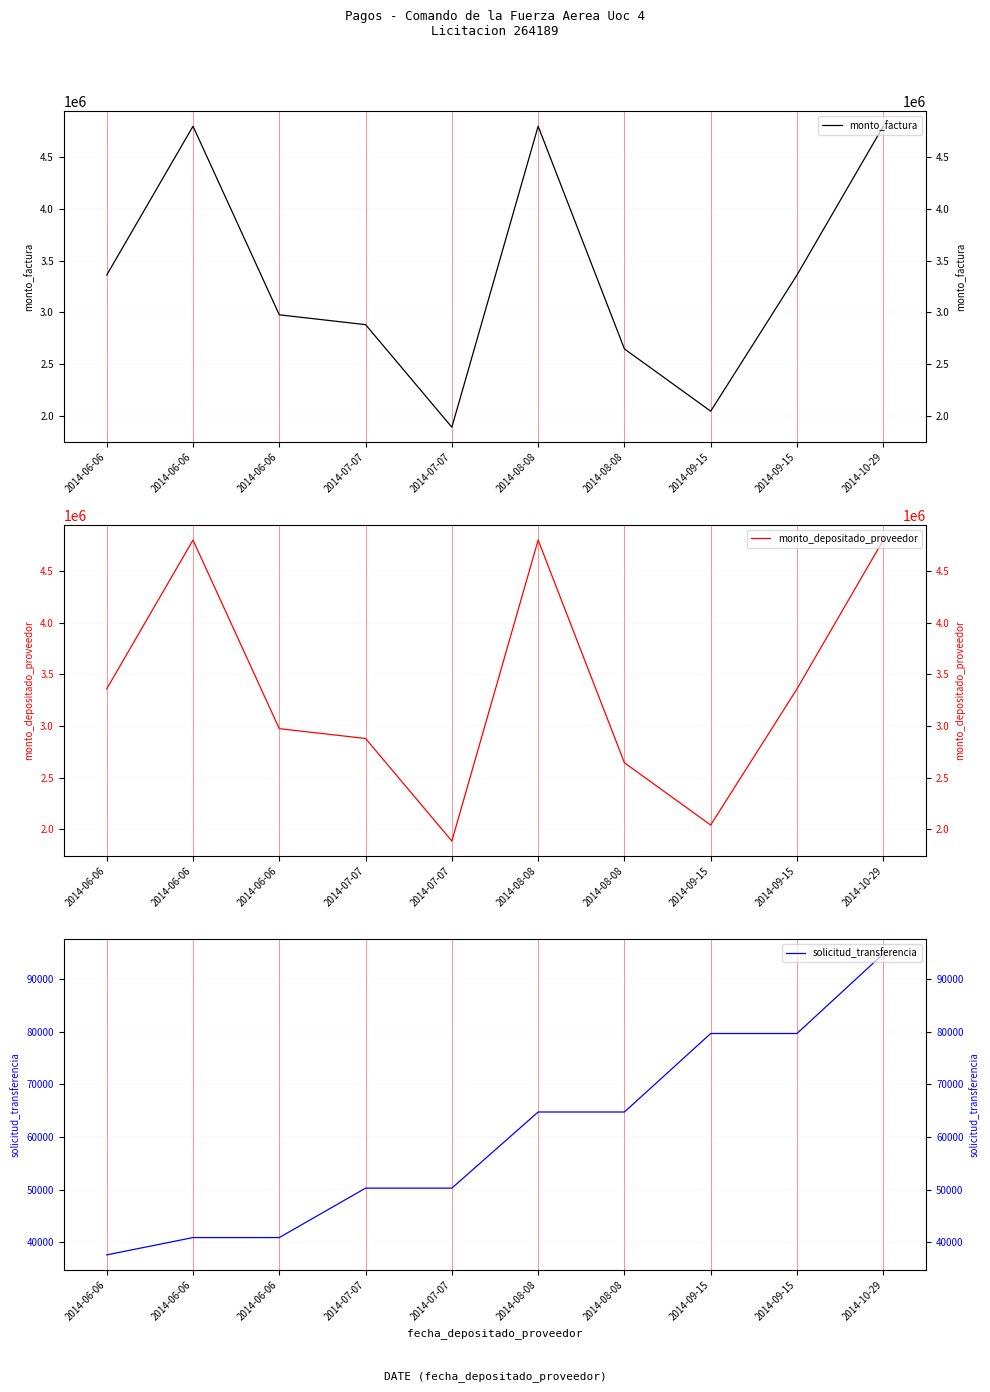

True or false: solicitud_transferencia and monto_depositado_proveedor intersect in this chart.

False